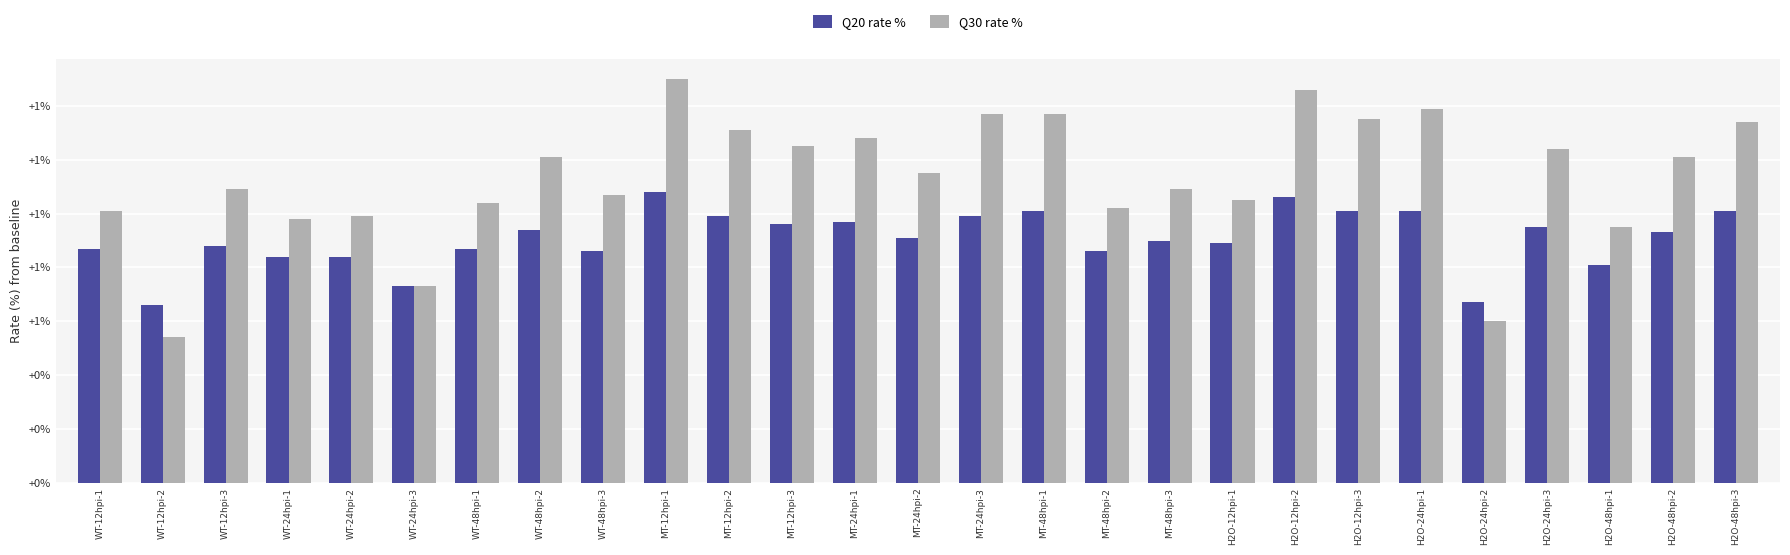

What is the value of the Q20 rate % bar at the 24th from the left?

1.0